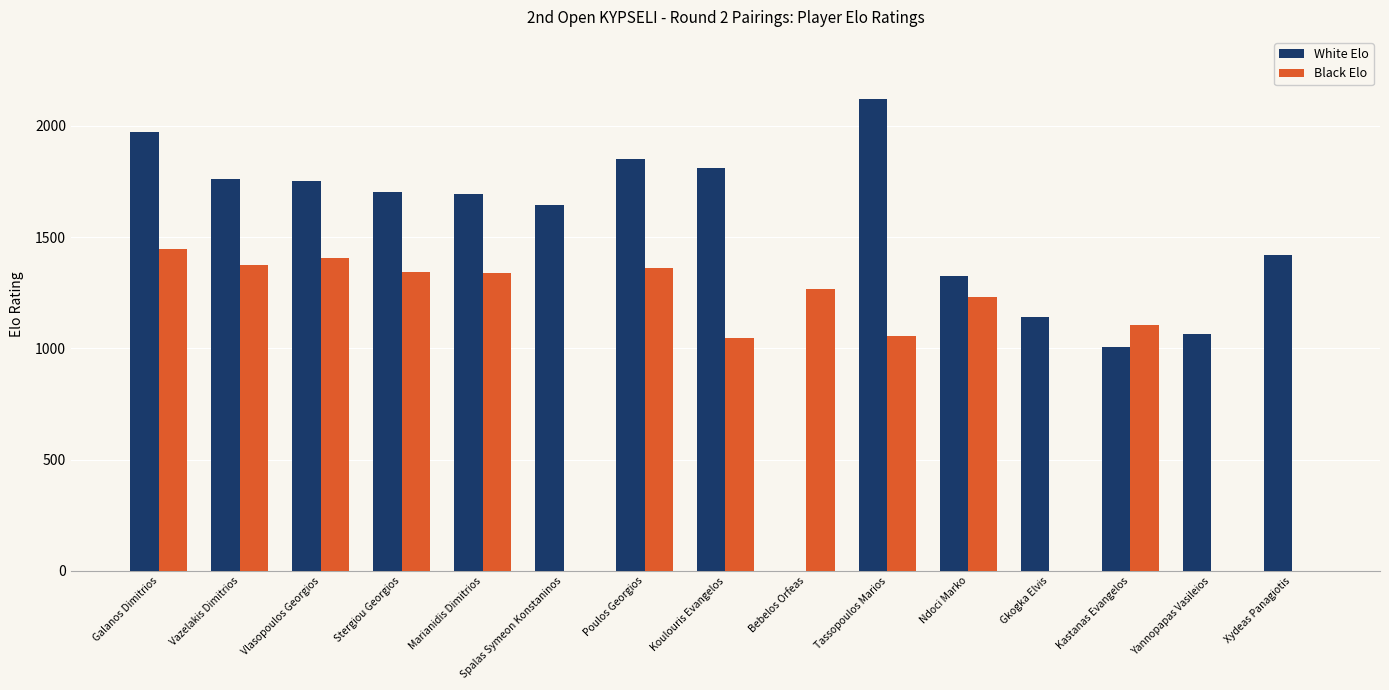

What is the sum of all Black Elo values?

13972